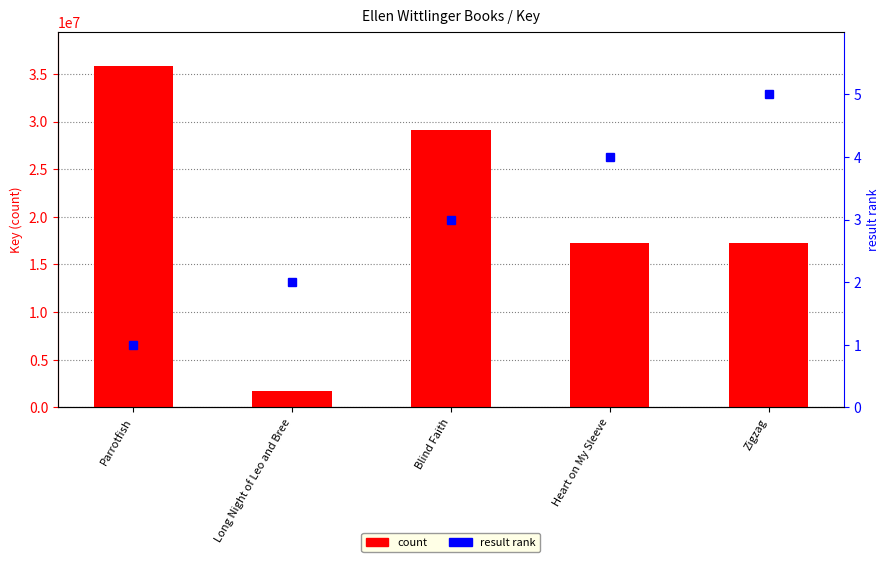

The value of result rank at Parrotfish is 1. True or false?

False